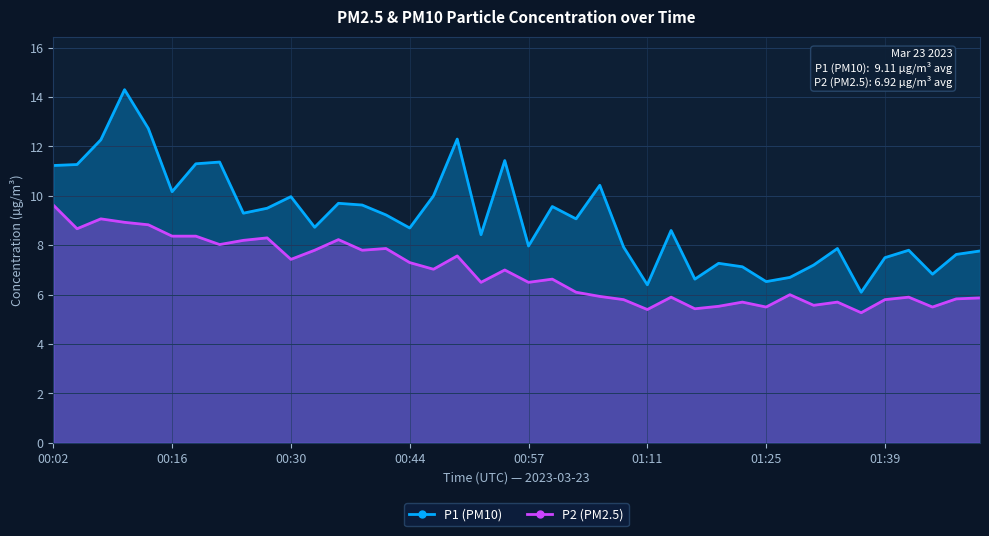

Does the chart display data point markers on the line(s)?

No